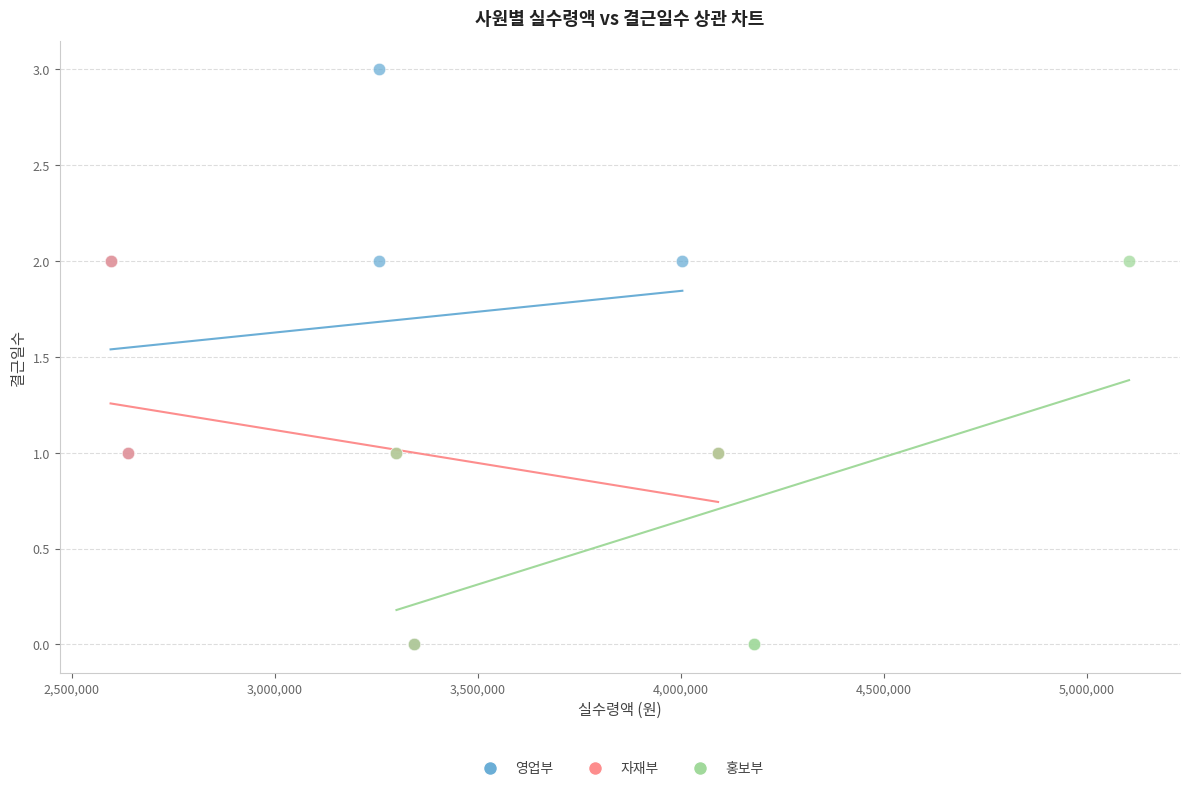

Which series reaches the maximum Y coordinate?

영업부